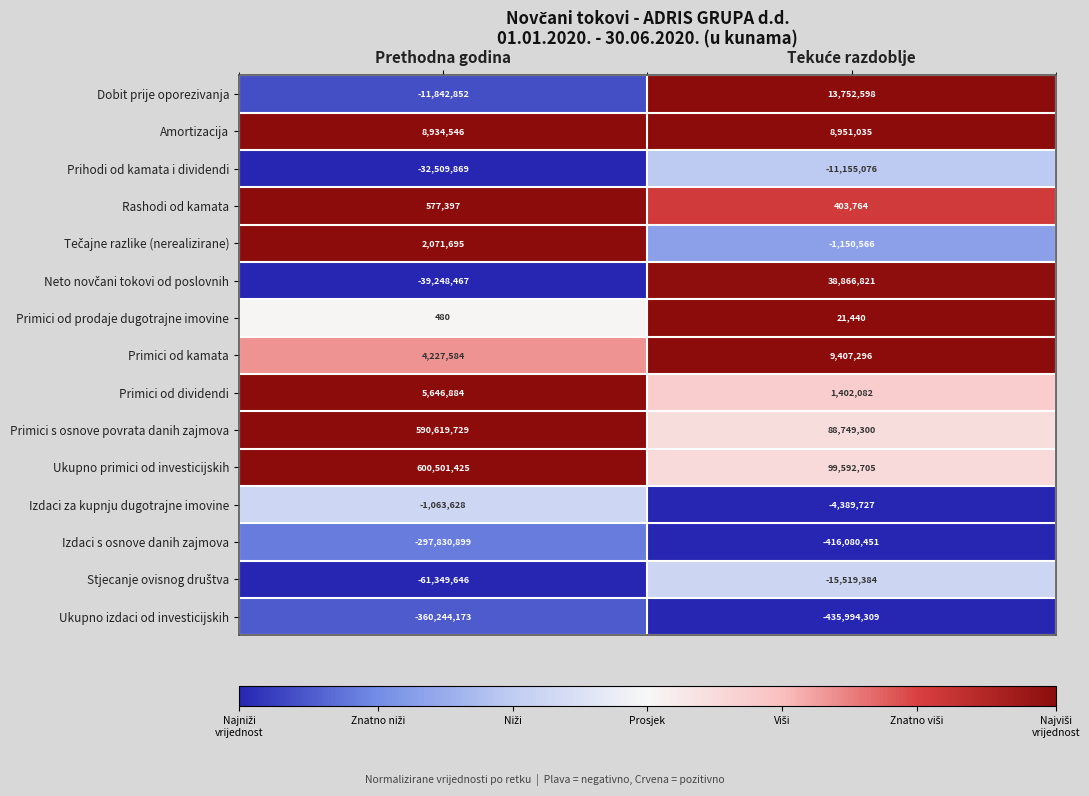

Which series has the widest spread of values?

Primici s osnove povrata danih zajmova